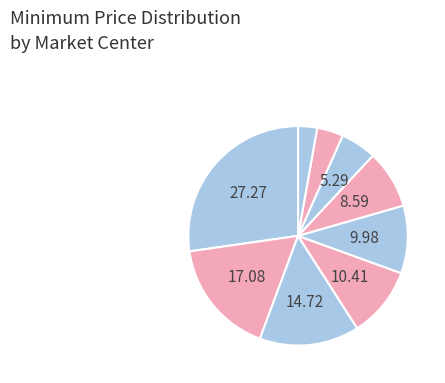

How many segments does this pie chart have?

9